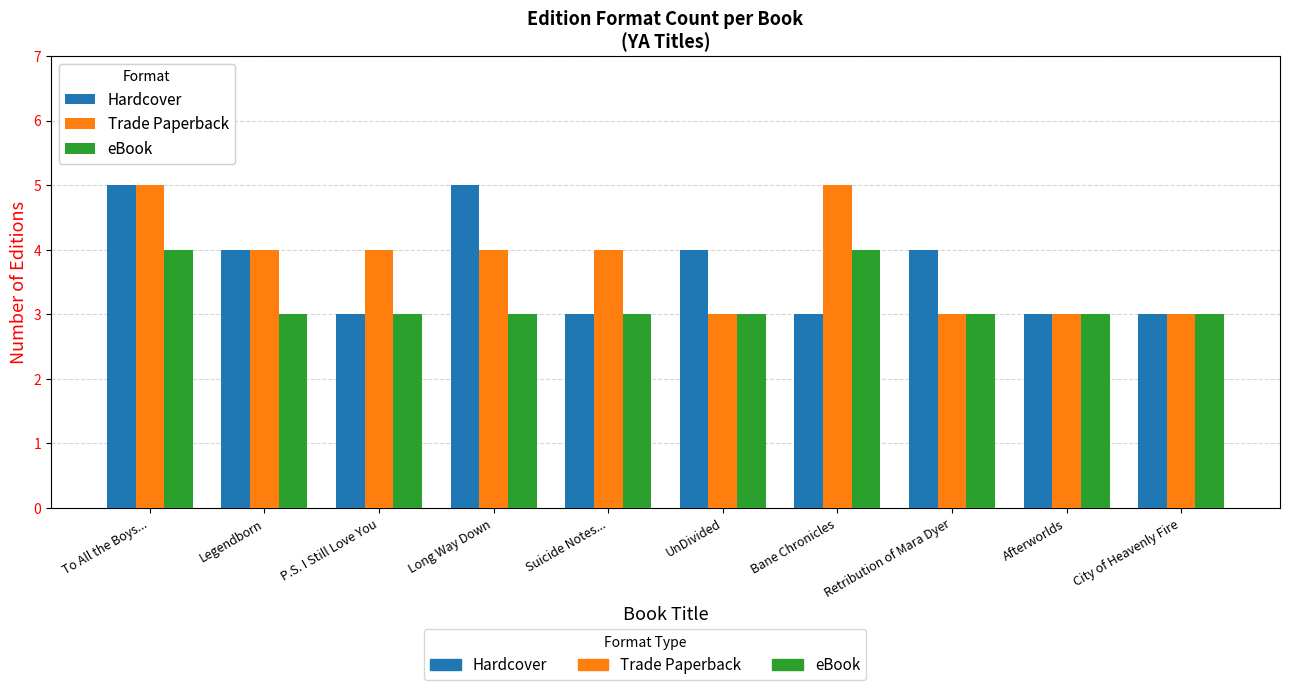

Are the bars horizontal?

No